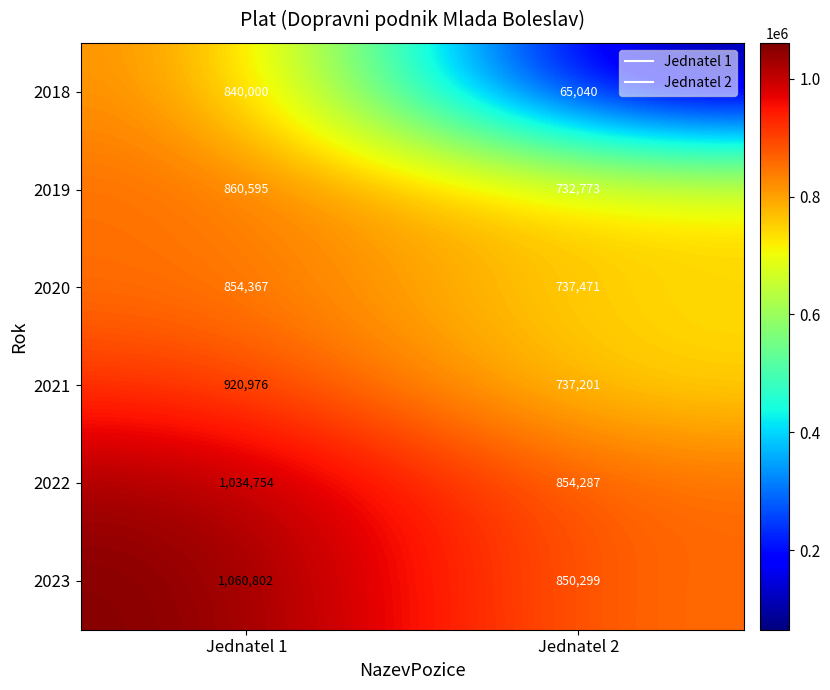

What is the sum of the 2018 values at Jednatel 2 and Jednatel 1?

905040